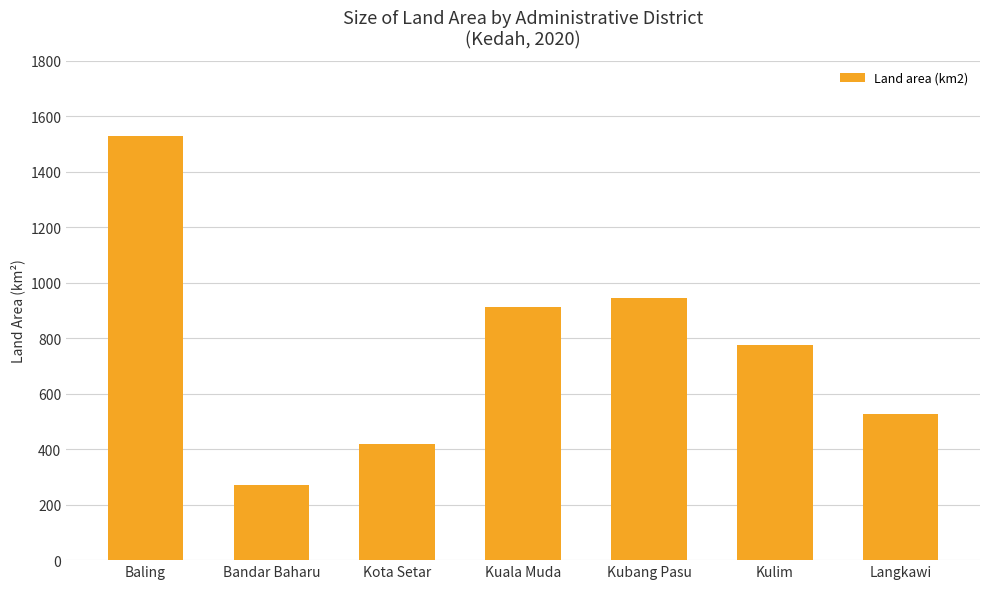

List the labels in order of value, smallest first.

Bandar Baharu, Kota Setar, Langkawi, Kulim, Kuala Muda, Kubang Pasu, Baling